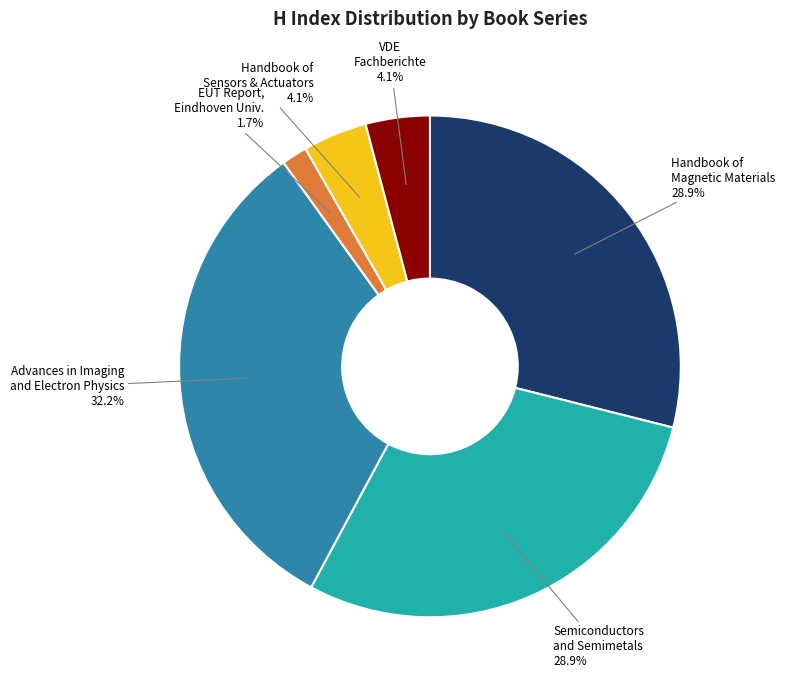

Is there any slice that represents more than half of the pie?

No